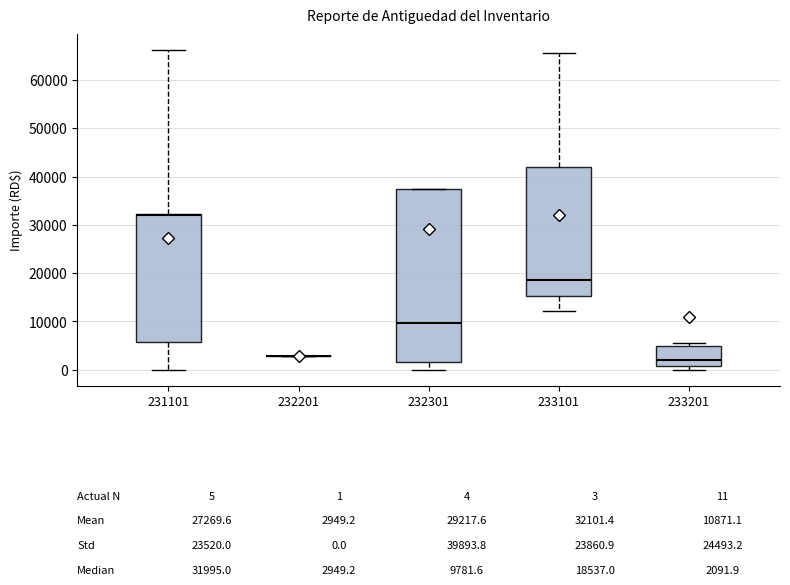

Comparing the boxes themselves (not the whiskers), which one is the tallest?

232301